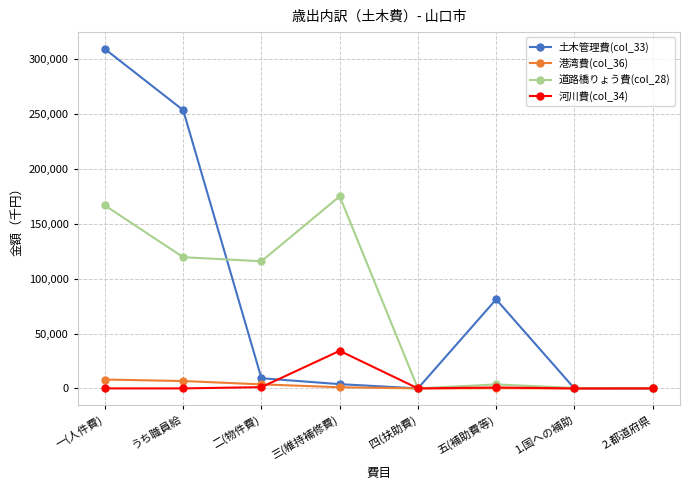

Where is the first local maximum for 道路橋りょう費(col_28)?

三(維持補修費)